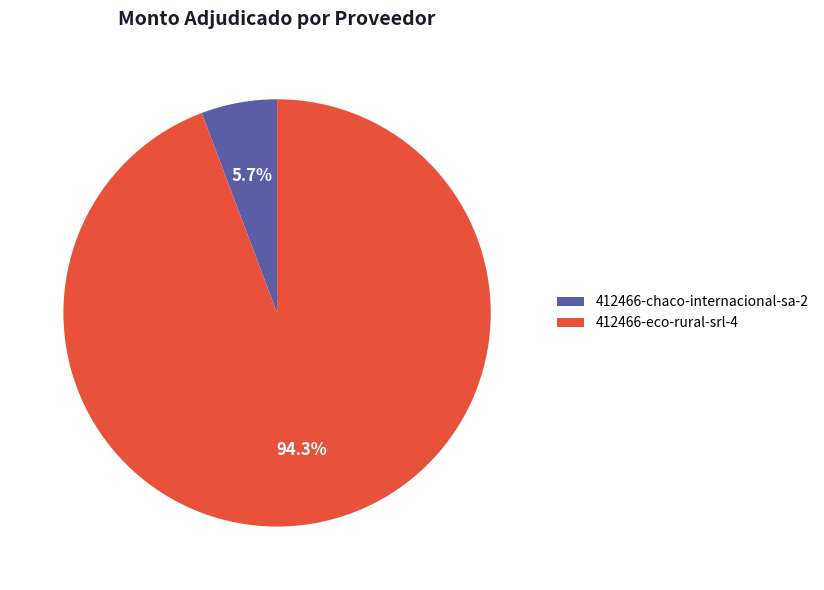

Which has a higher value, 412466-eco-rural-srl-4 or 412466-chaco-internacional-sa-2?

412466-eco-rural-srl-4